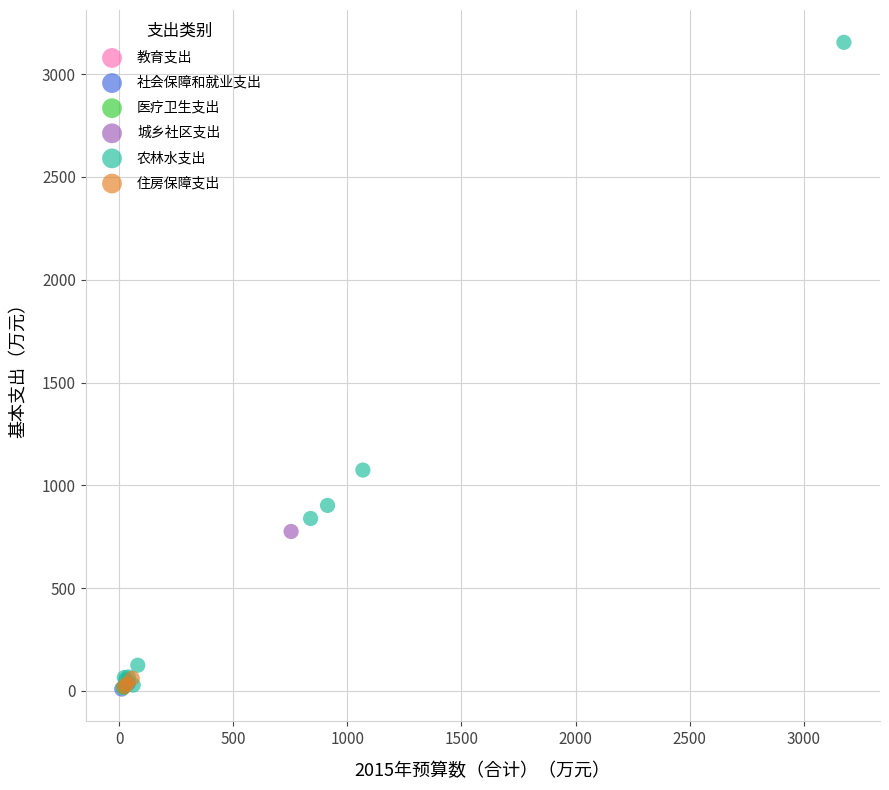

Which series reaches the maximum Y coordinate?

农林水支出